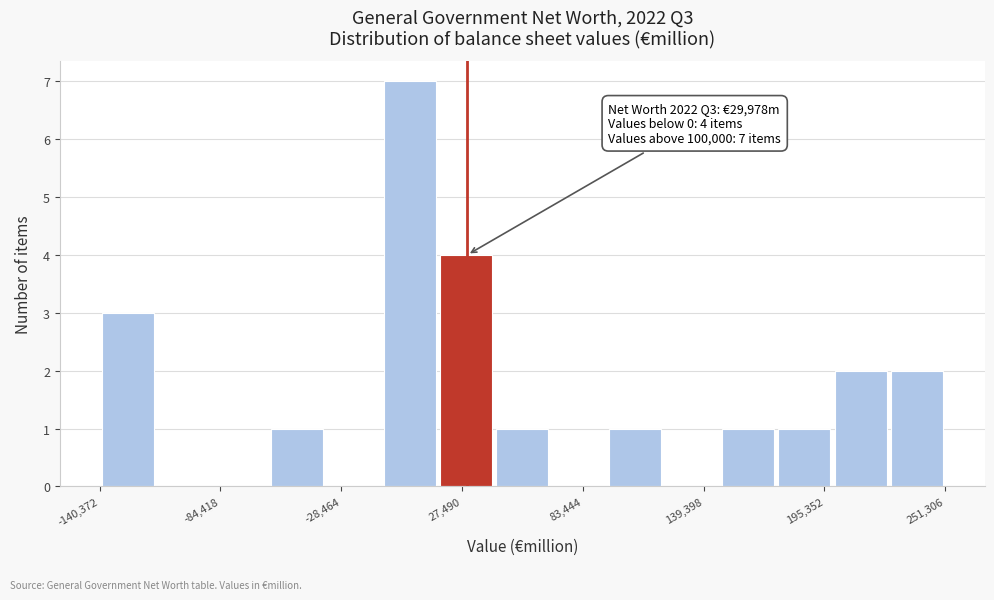

Around what value on the x-axis is the tallest bar? Give the approximate position of its centre, as read against the axis.

0